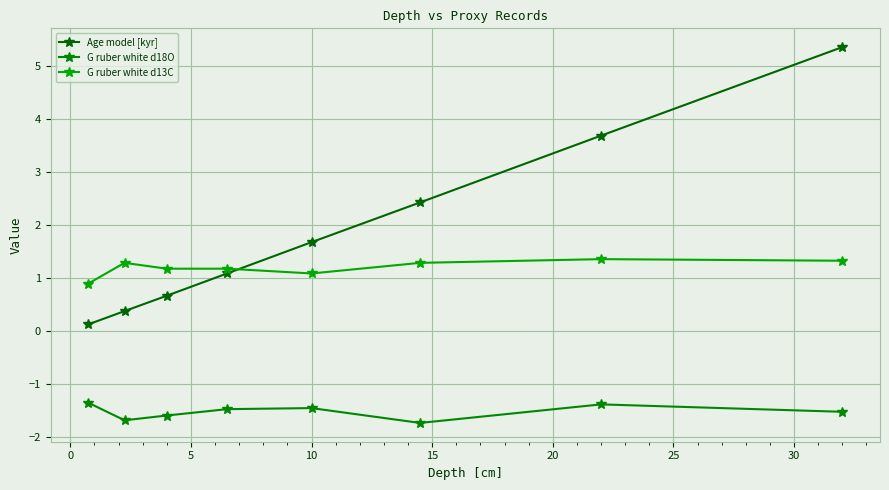

What is the difference between the second highest and minimum values in the Age model [kyr] series?

3.6